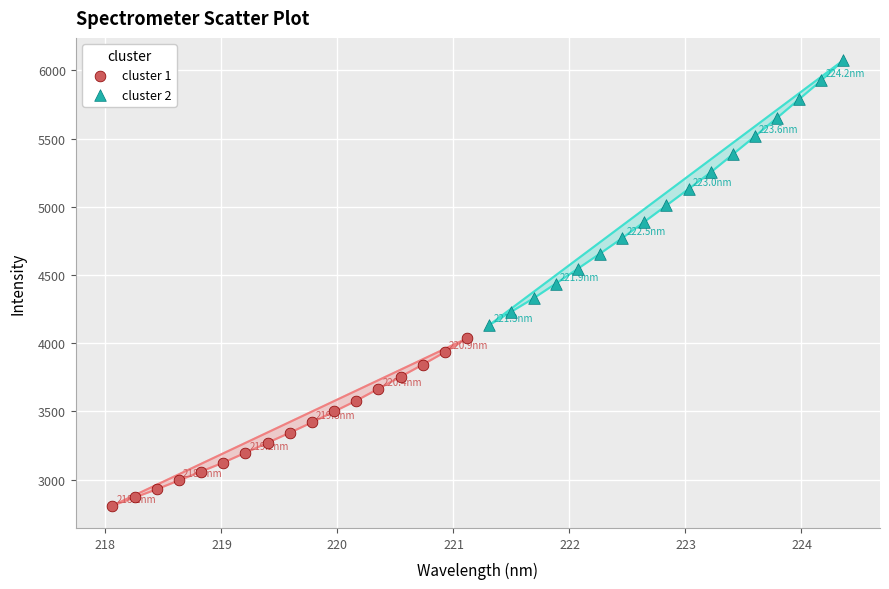

Which series has the widest spread of Y values?

cluster 2